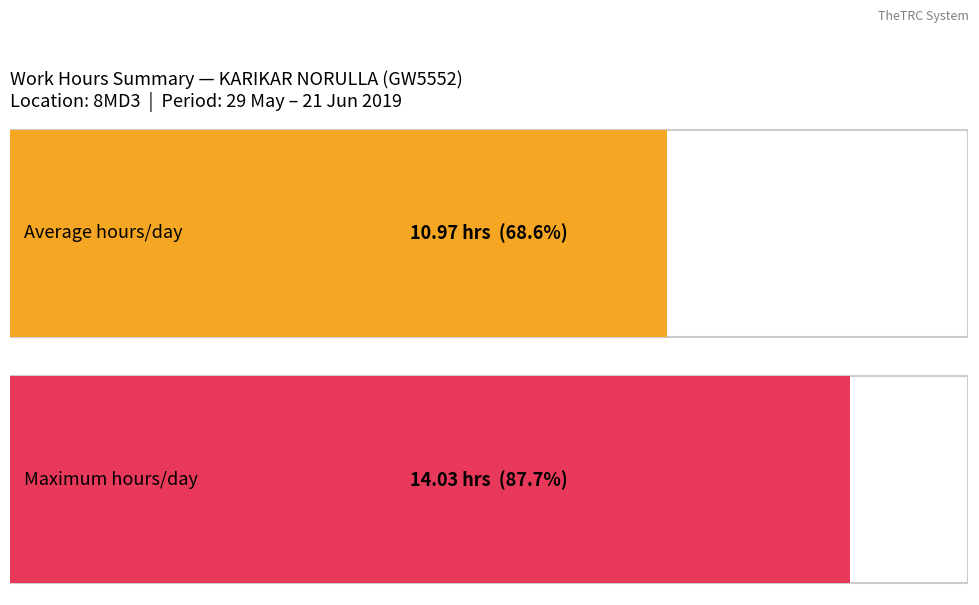

Approximately how many times larger is the value at 19 compared to 15?

0.8